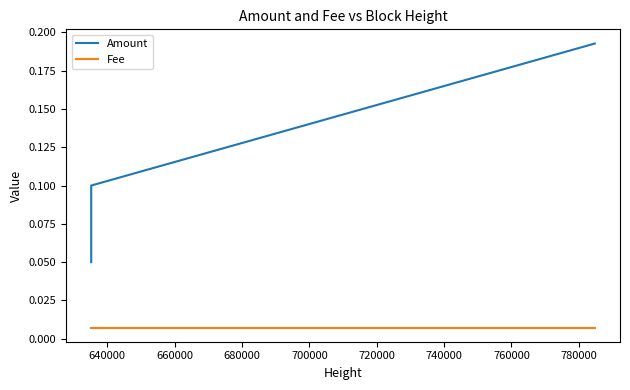

How many data points does each series have?

4